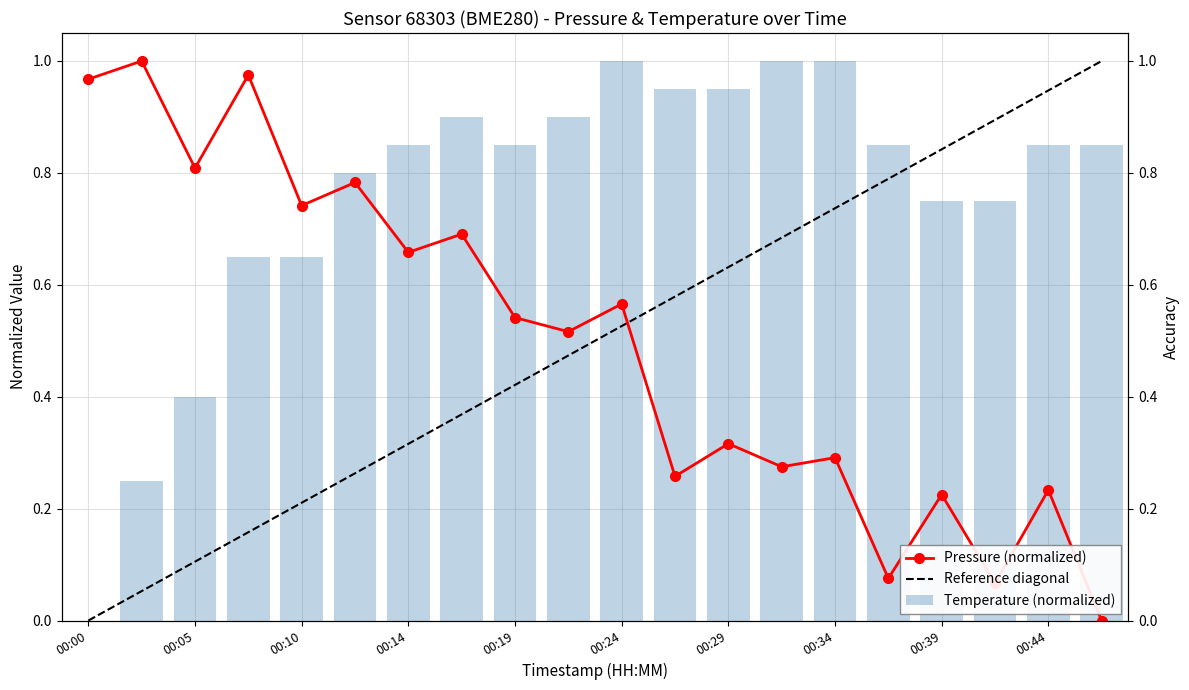

What is the highest value of the pressure series?

1.0